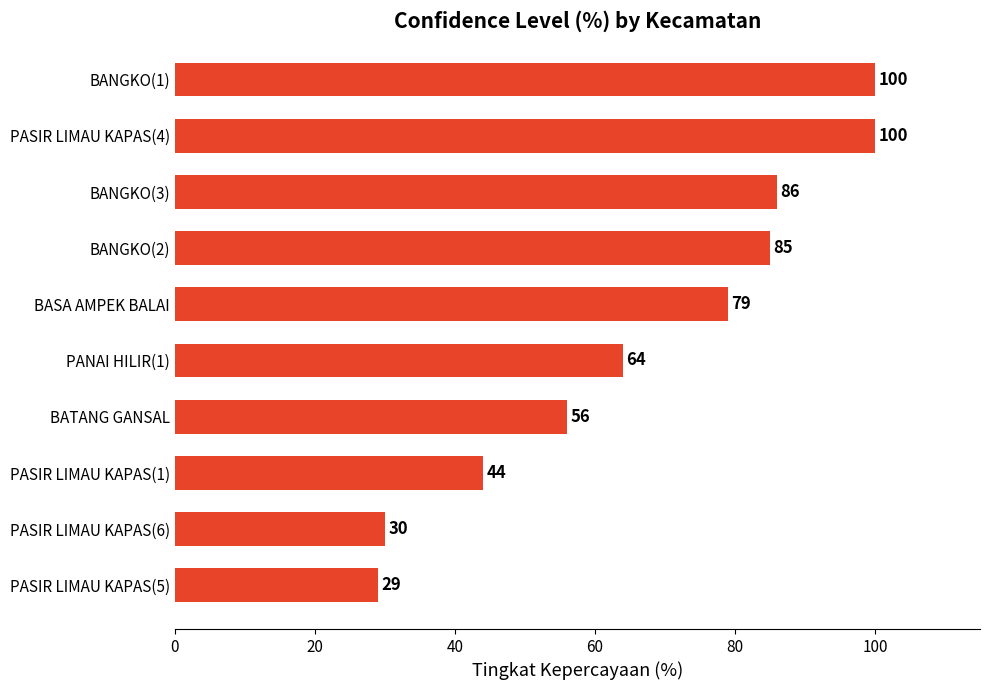

How many data points does each series have?

10